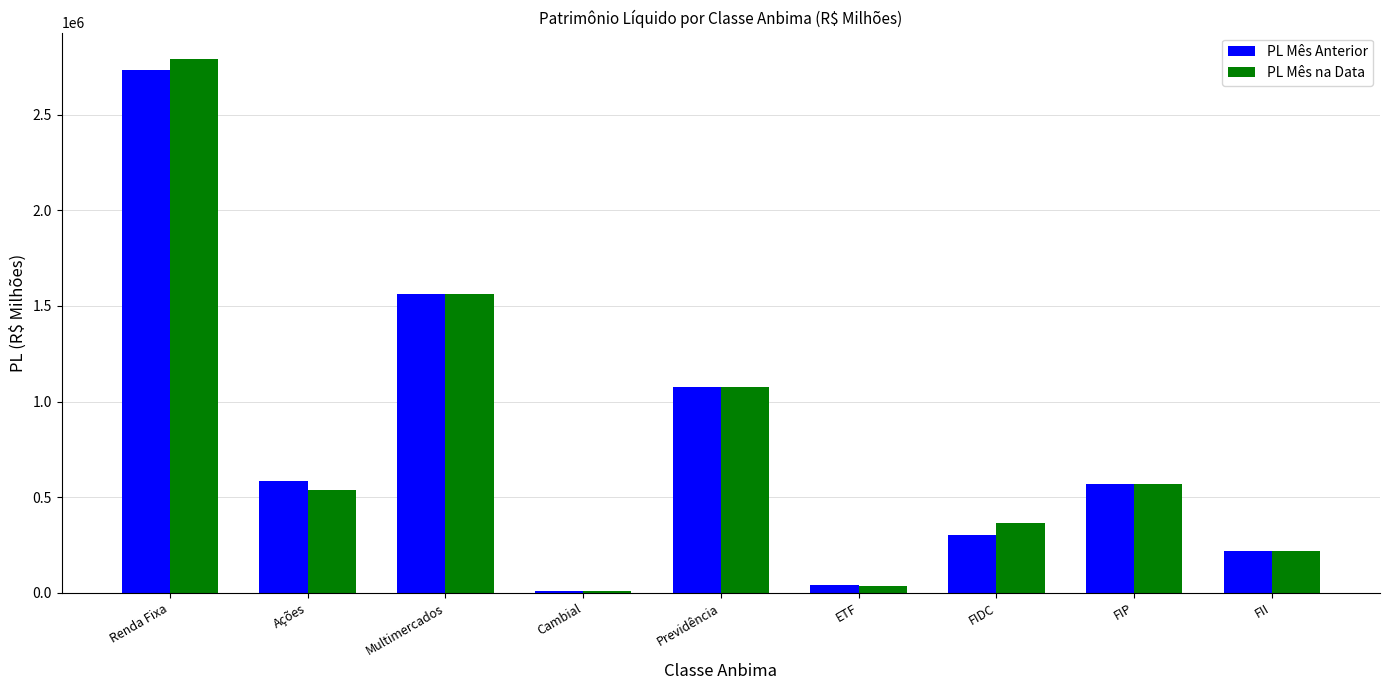

What is the sum of all PL Mês Anterior values?

7094093.5